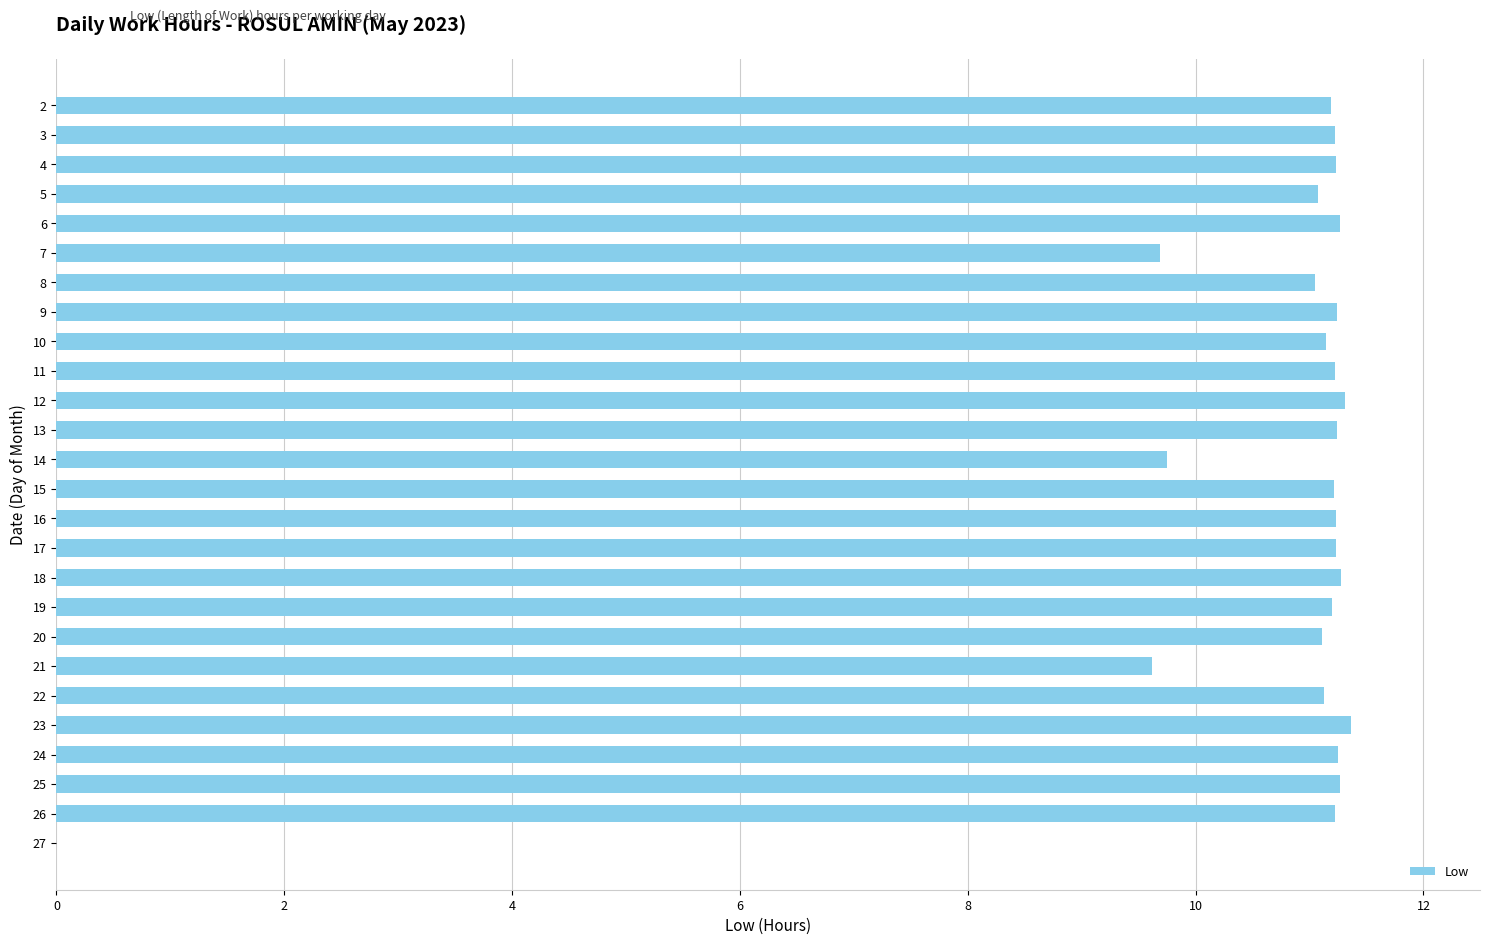

Approximately how many times larger is the value at 12 compared to 17?

1.0